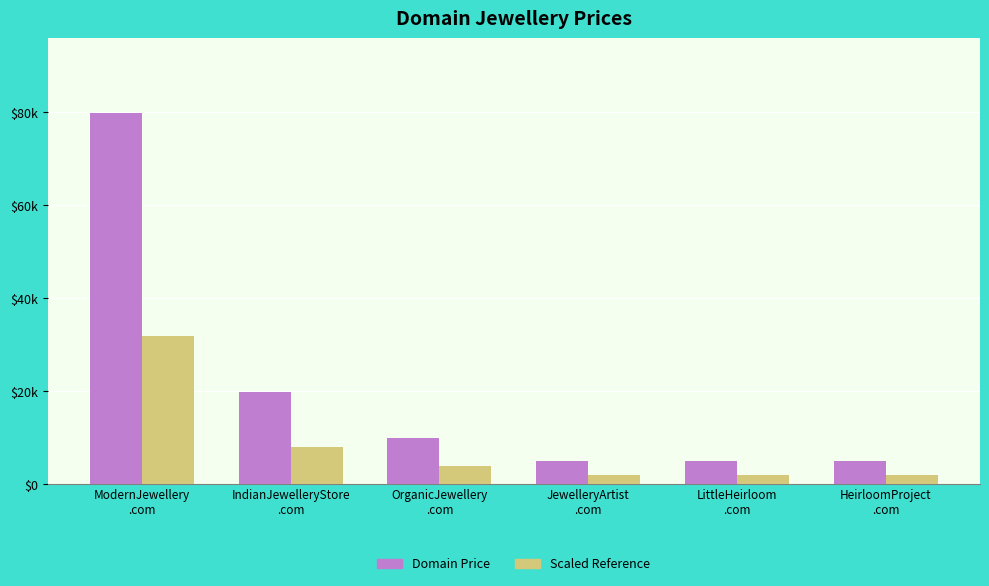

Reading left to right, transcribe all the data shown in this chart.

Domain Price: ModernJewellery
.com=79888.0	IndianJewelleryStore
.com=19888.0	OrganicJewellery
.com=9888.0	JewelleryArtist
.com=4888.0	LittleHeirloom
.com=4888.0	HeirloomProject
.com=4888.0
Scaled Reference: ModernJewellery
.com=31955.2	IndianJewelleryStore
.com=7955.2	OrganicJewellery
.com=3955.2	JewelleryArtist
.com=1955.2	LittleHeirloom
.com=1955.2	HeirloomProject
.com=1955.2